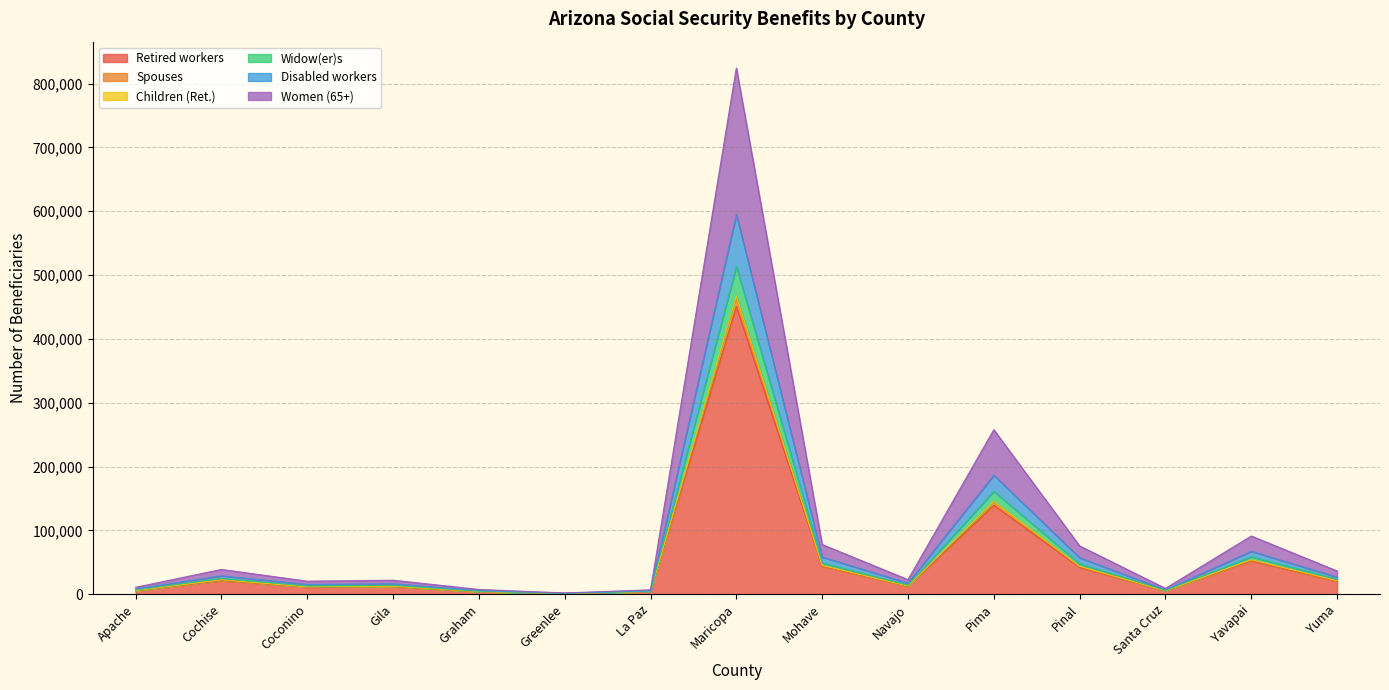

What is the difference between the highest and lowest values at La Paz?

2865